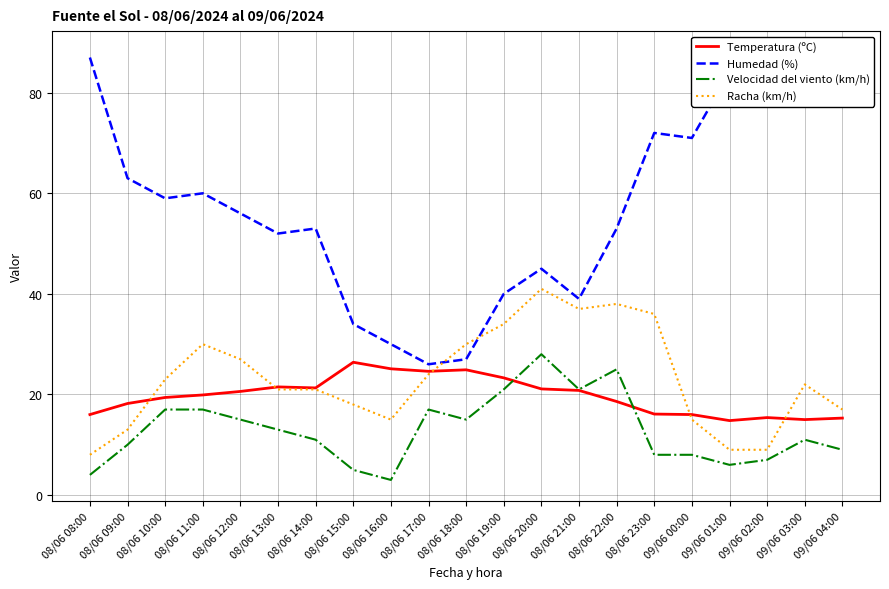

What are all the series names shown in the legend?

Temperatura (ºC), Humedad (%), Velocidad del viento (km/h), Racha (km/h)